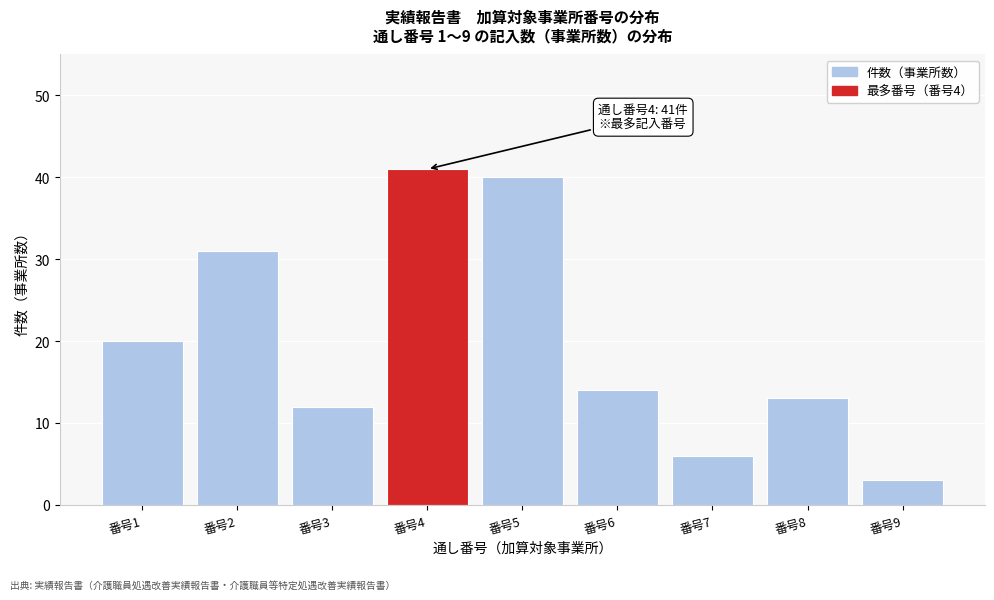

Reading right to left, what are all the values shown in this chart?

3	13	6	14	40	41	12	31	20